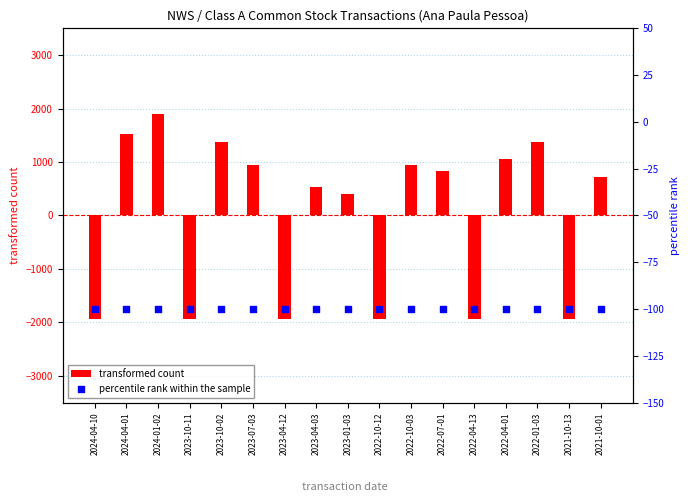

At which category is the sum across all series the highest?

2024-01-02